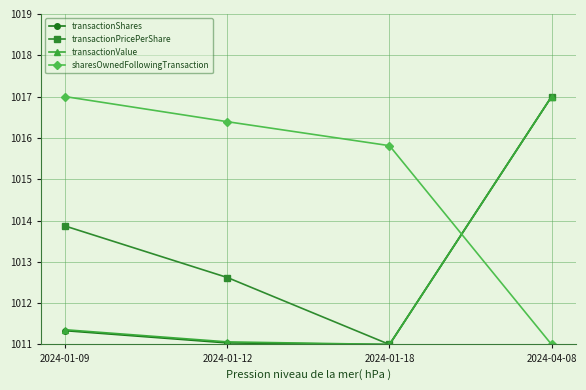

Between which two adjacent categories do sharesOwnedFollowingTransaction and transactionPricePerShare first intersect?

2024-01-18 and 2024-04-08